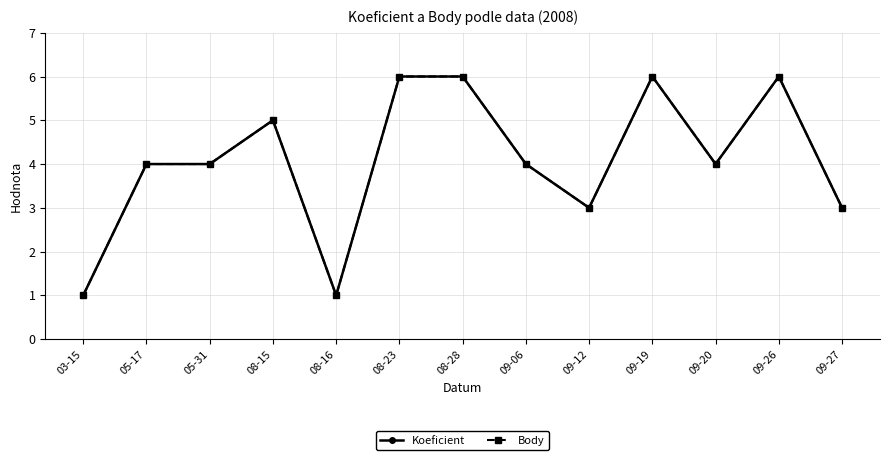

Does the chart have visible grid lines?

Yes